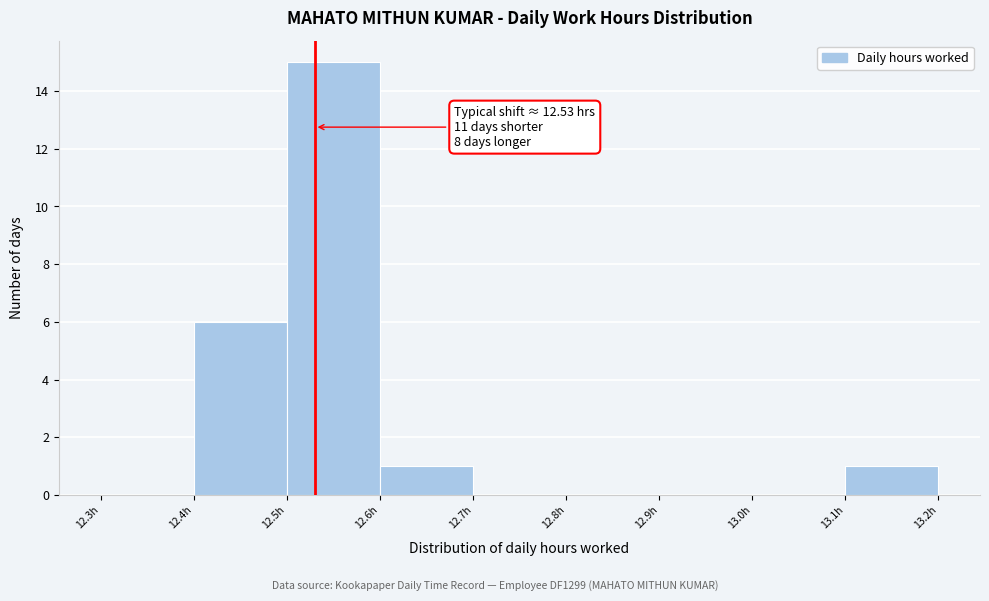

Which range on the x-axis has the tallest bar?

12.5 to 12.6